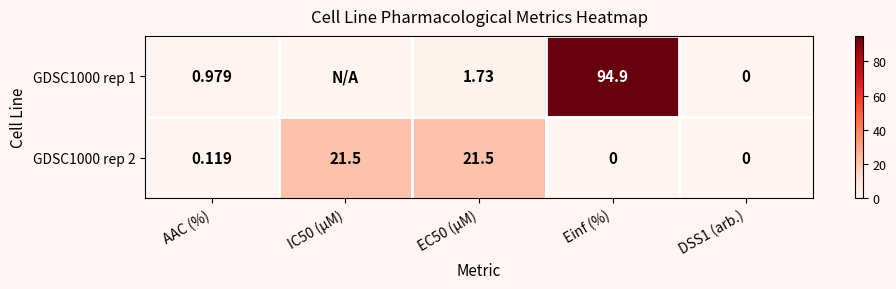

At which category is the sum across all series the highest?

Einf (%)